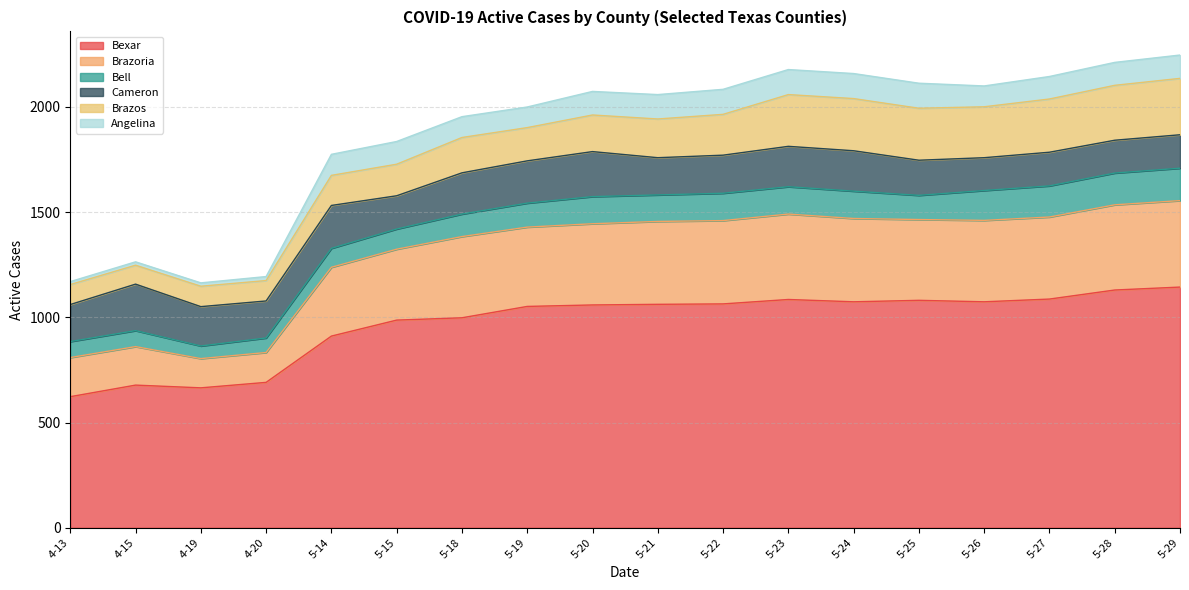

At which label does Cameron reach its peak?

4-15